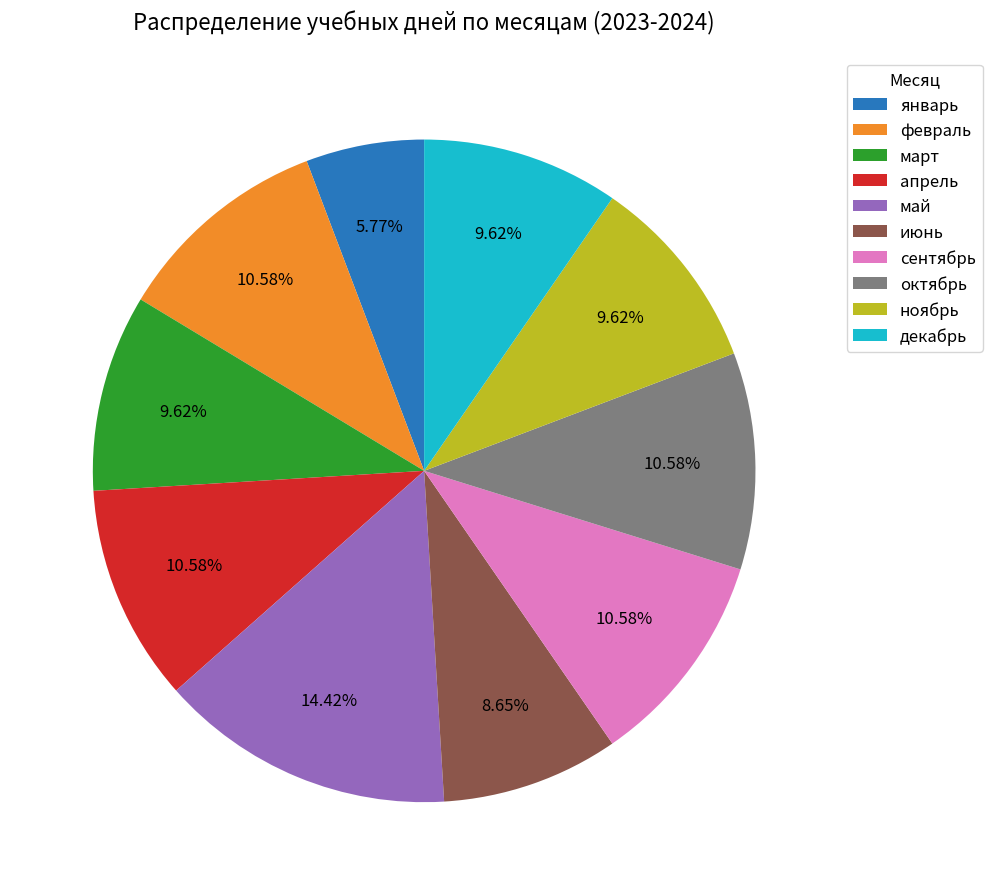

To the nearest percent, what percentage of the pie is сентябрь?

11%